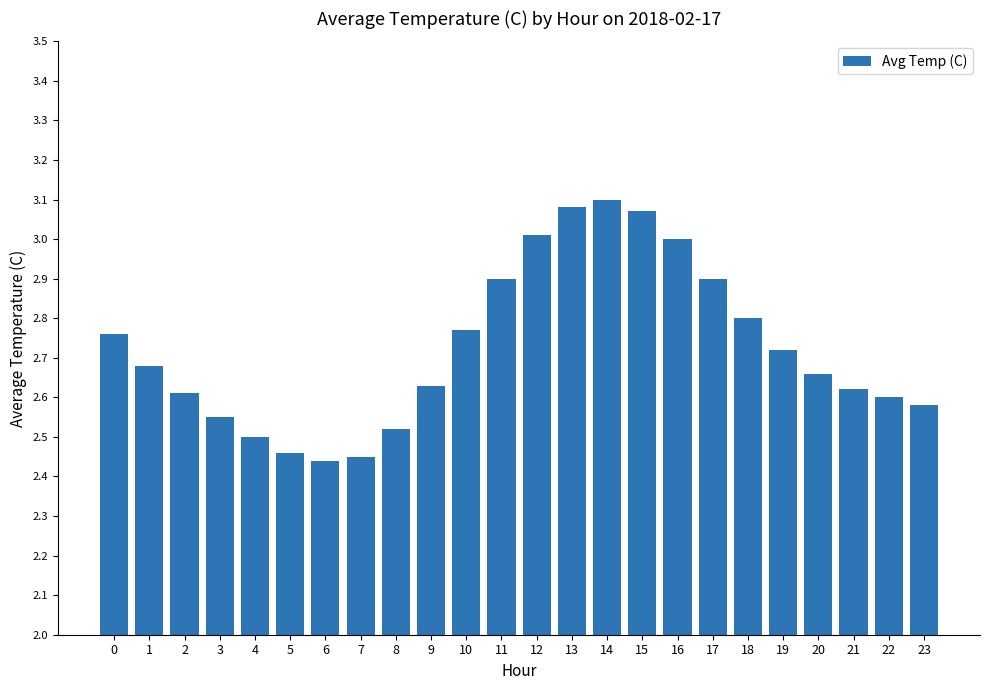

Does the chart contain stacked bars?

No